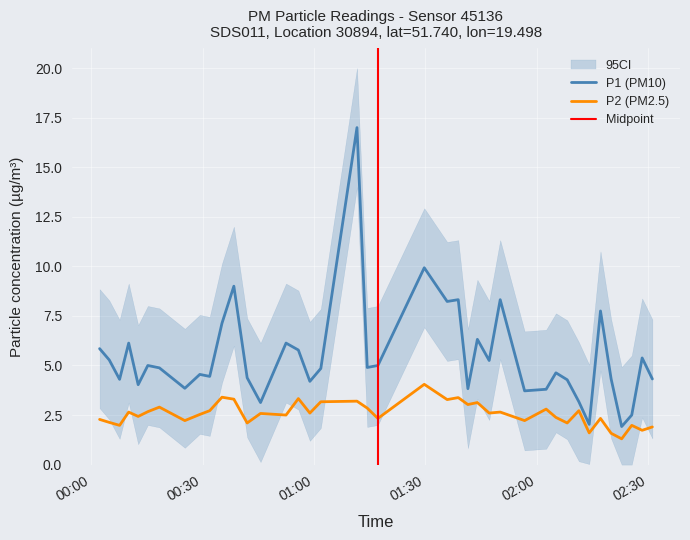

What is the difference between the maximum and minimum values in the P2 series?

2.8